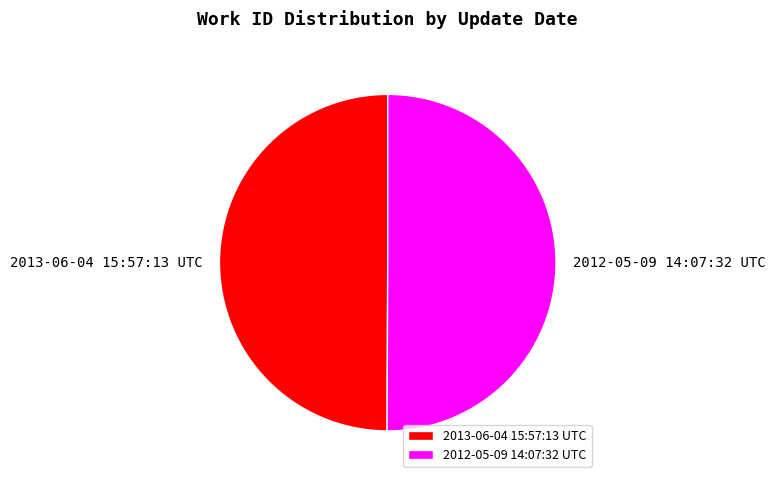

Is it true that 2013-06-04 15:57:13 UTC is 37% of the pie?

False